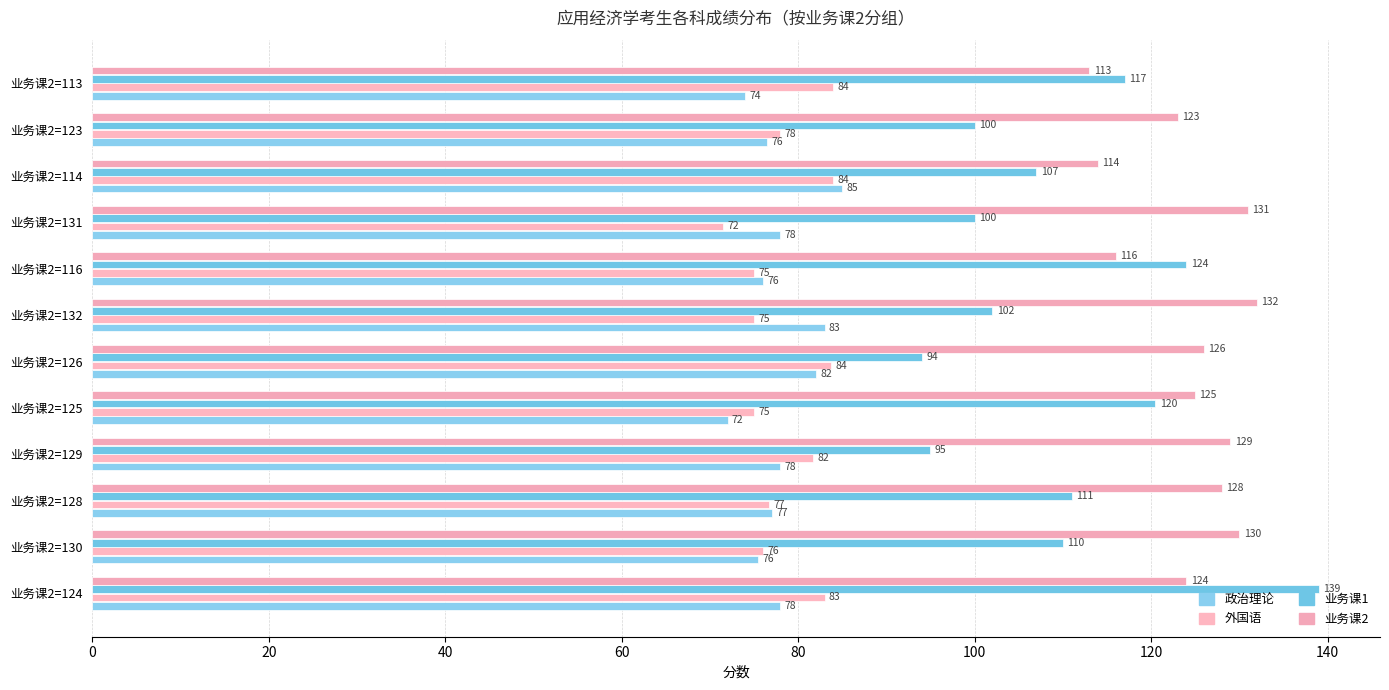

What is the value of the 政治理论 bar at the 9th from the left?

78.0